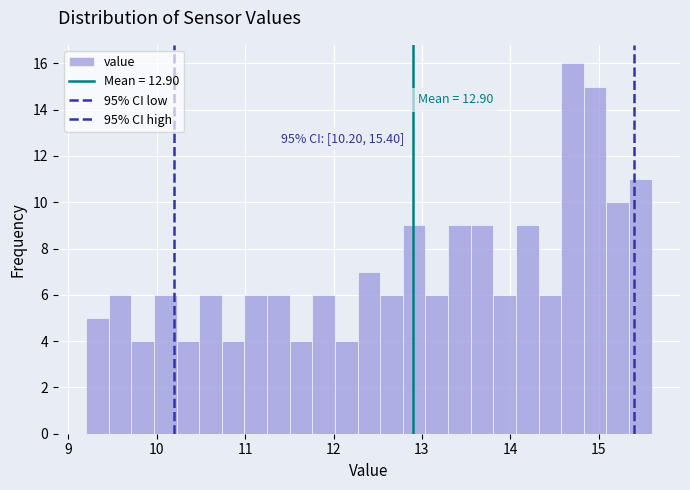

Read against the x-axis, roughly where is the centre of the tallest bar?

14.7